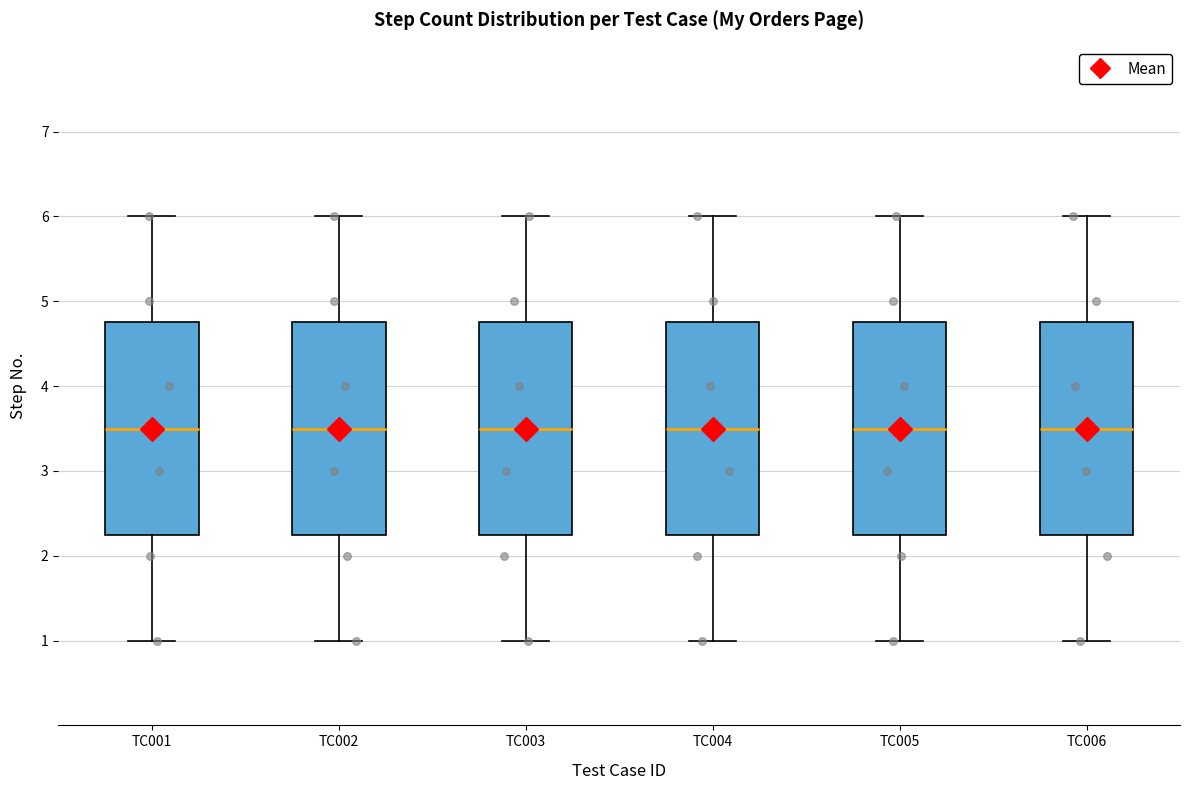

Where does the median line of the box for TC005 sit on the y-axis? The values are not printed on the chart, so give them approximately, as read against the axis.

3.5